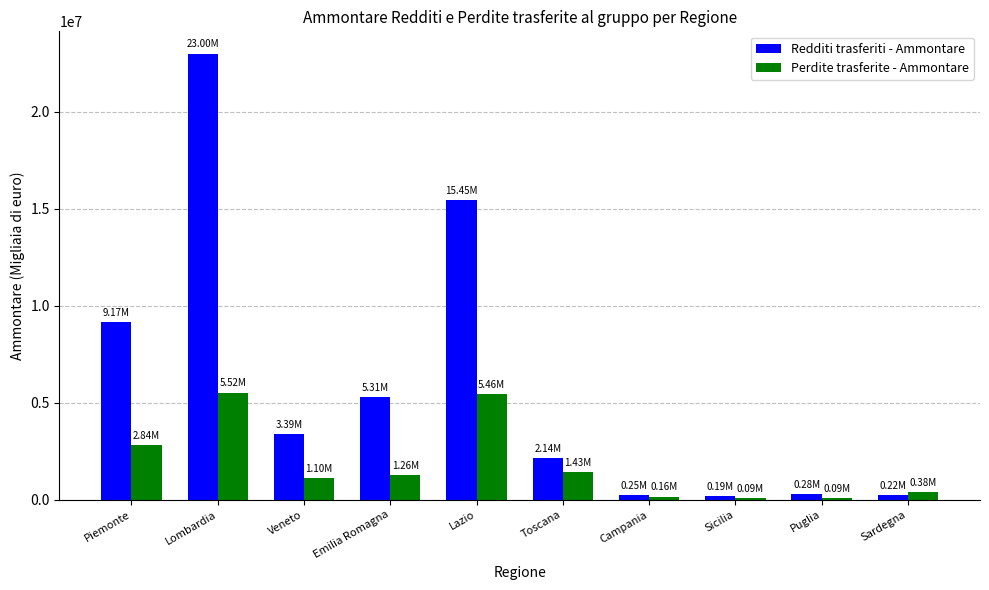

List the series in order of their overall mean, lowest first.

Perdite trasferite - Ammontare, Redditi trasferiti - Ammontare